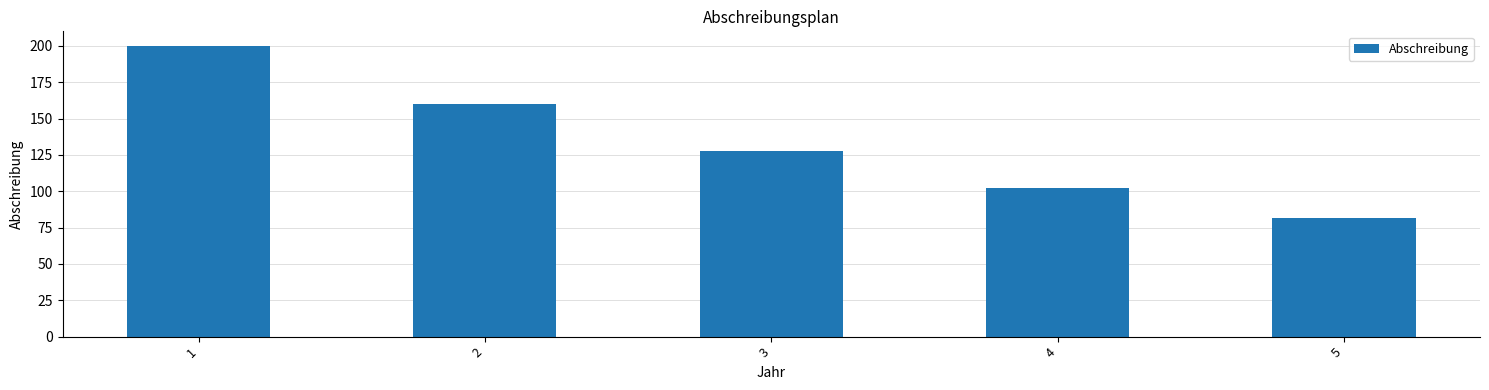

List the labels in order of value, largest first.

1, 2, 3, 4, 5